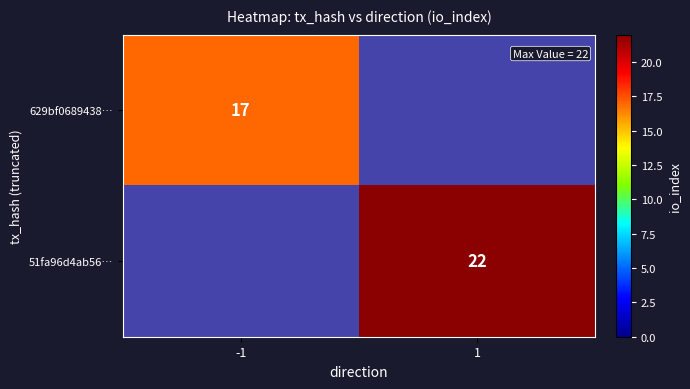

The 51fa96d4ab56… series shows 22 at 1. True or false?

True